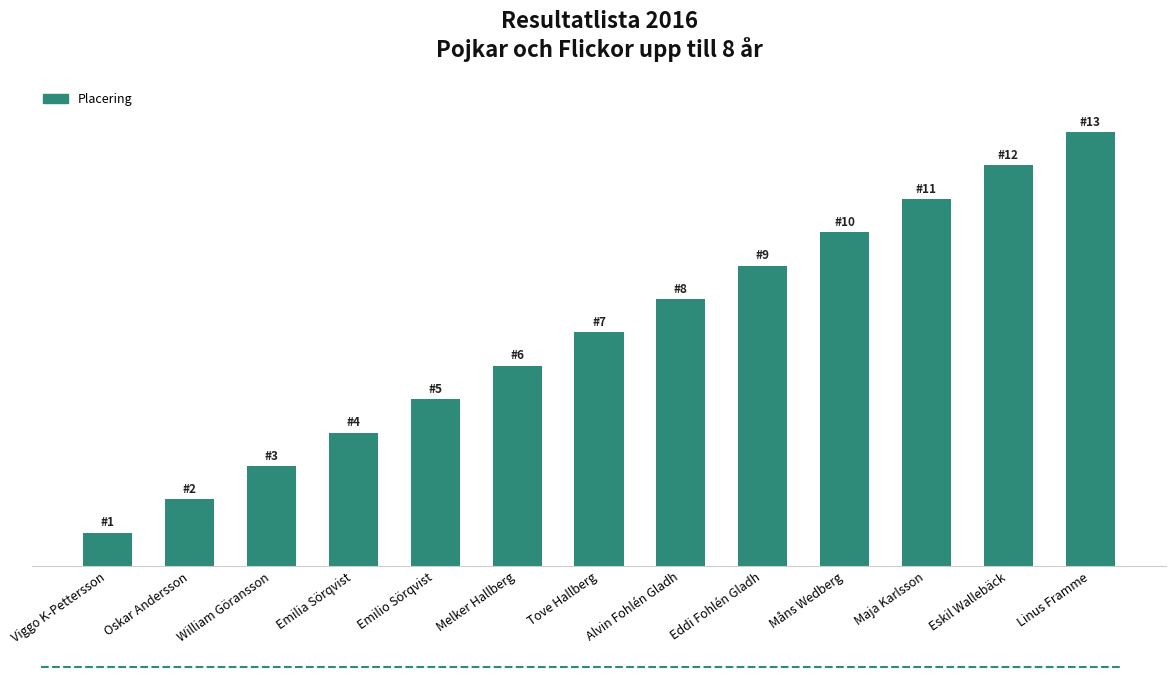

Are the bars horizontal?

No